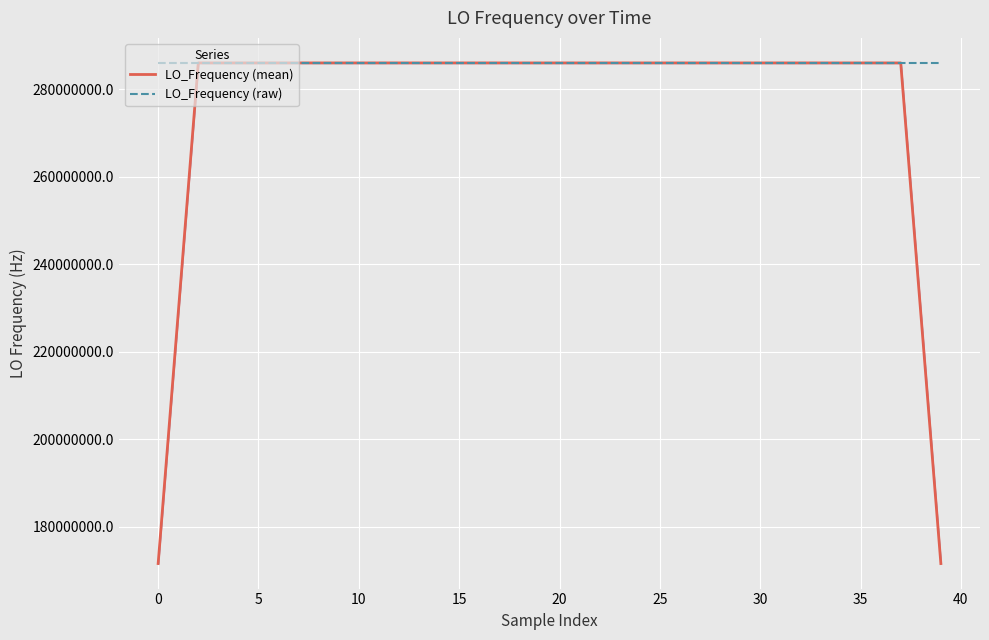

Between 30 and 25, which is larger?

30